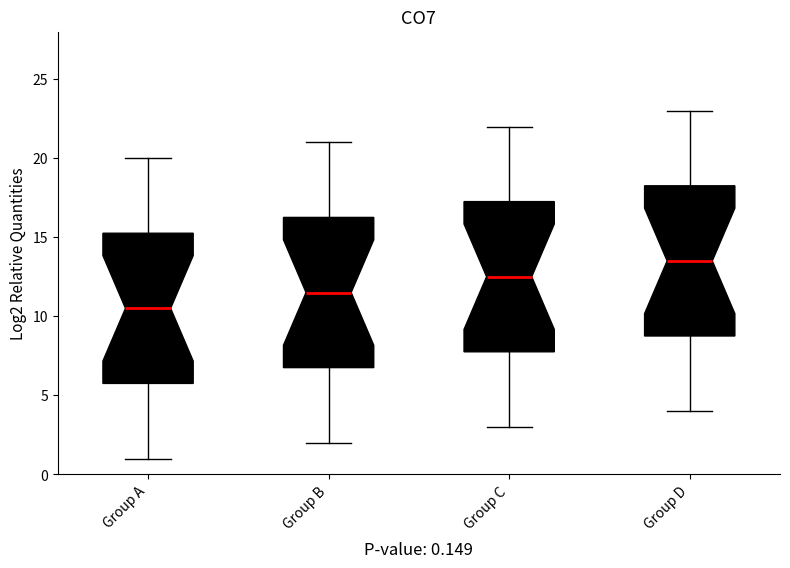

Which box's median line is the highest?

Group D